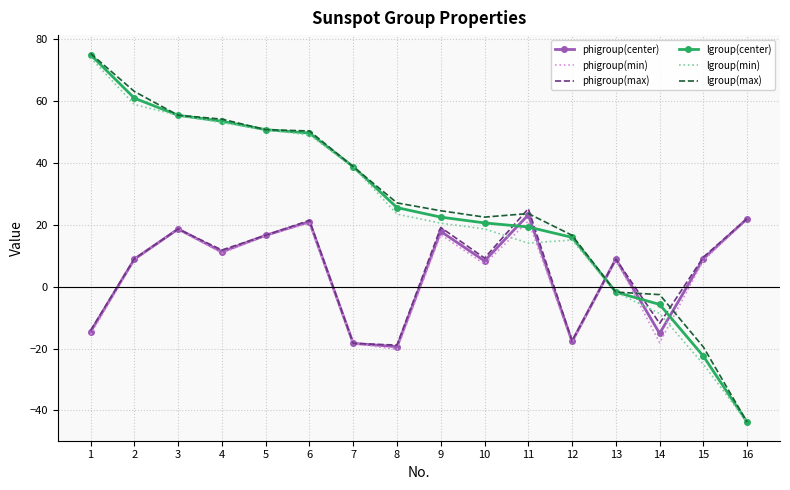

What is the total value across all series at 6?

212.0